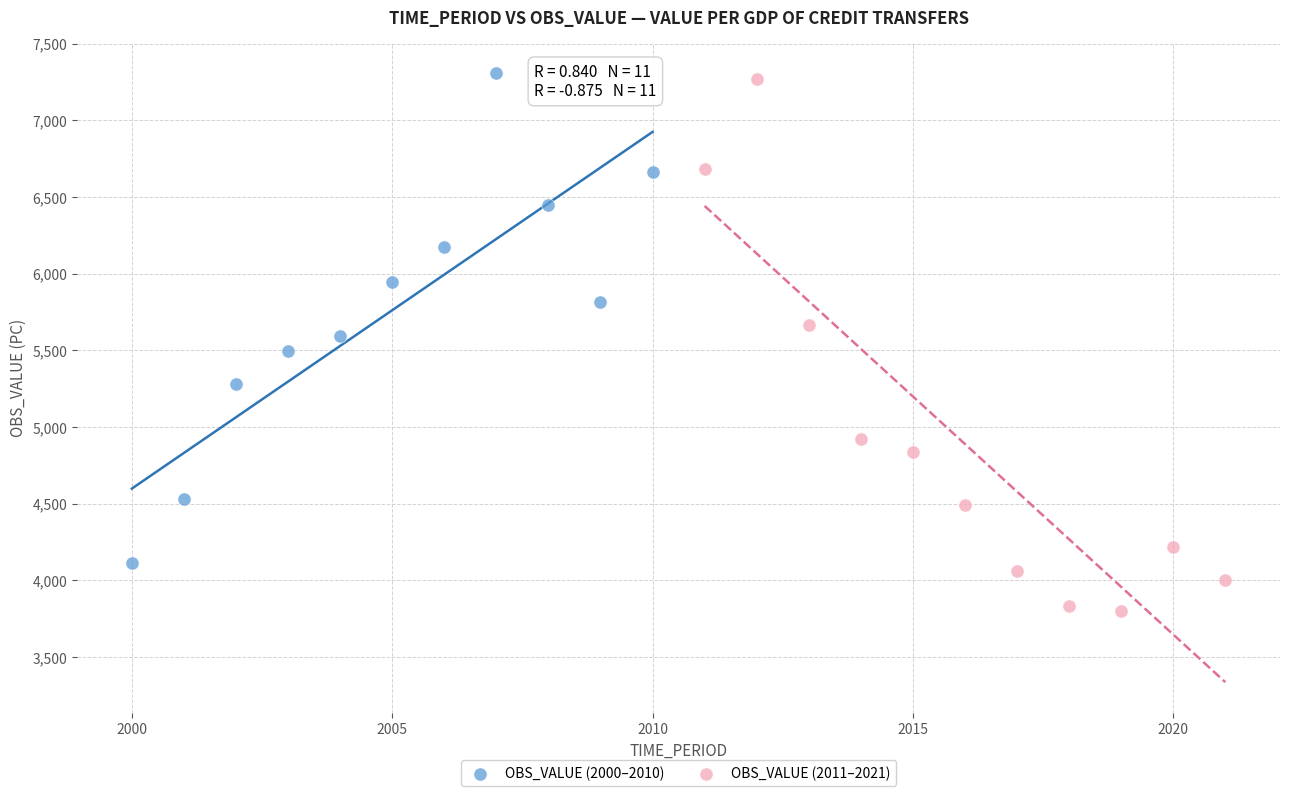

Which series has the widest spread of Y values?

OBS_VALUE (2011–2021)